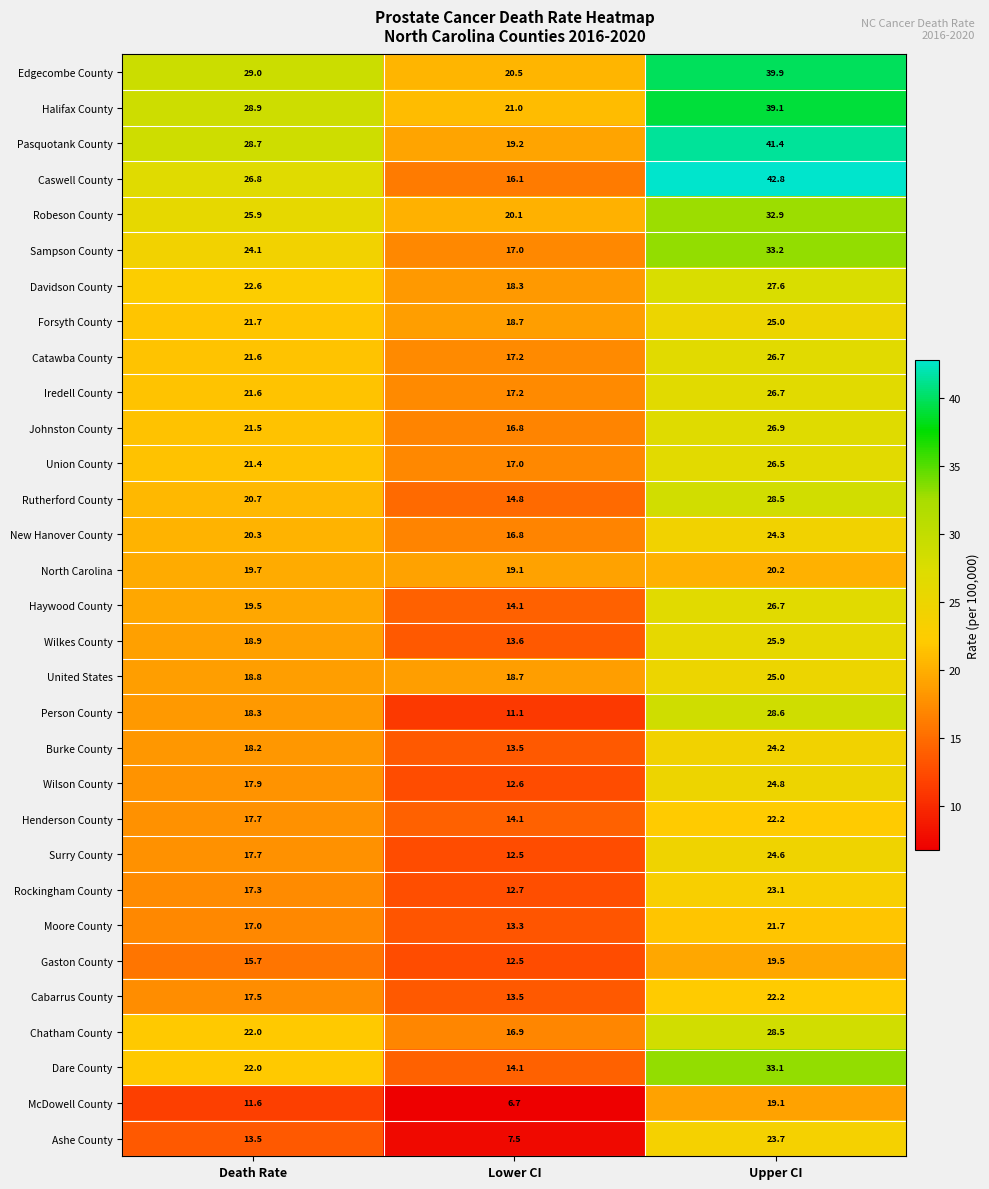

What is the spread (max minus min) of values at Death Rate?

17.4